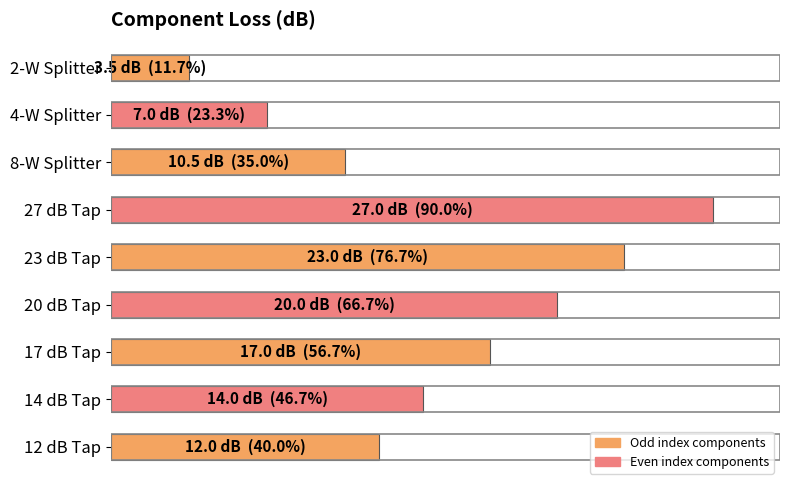

Which label corresponds to the largest value in the chart?

27 dB Tap